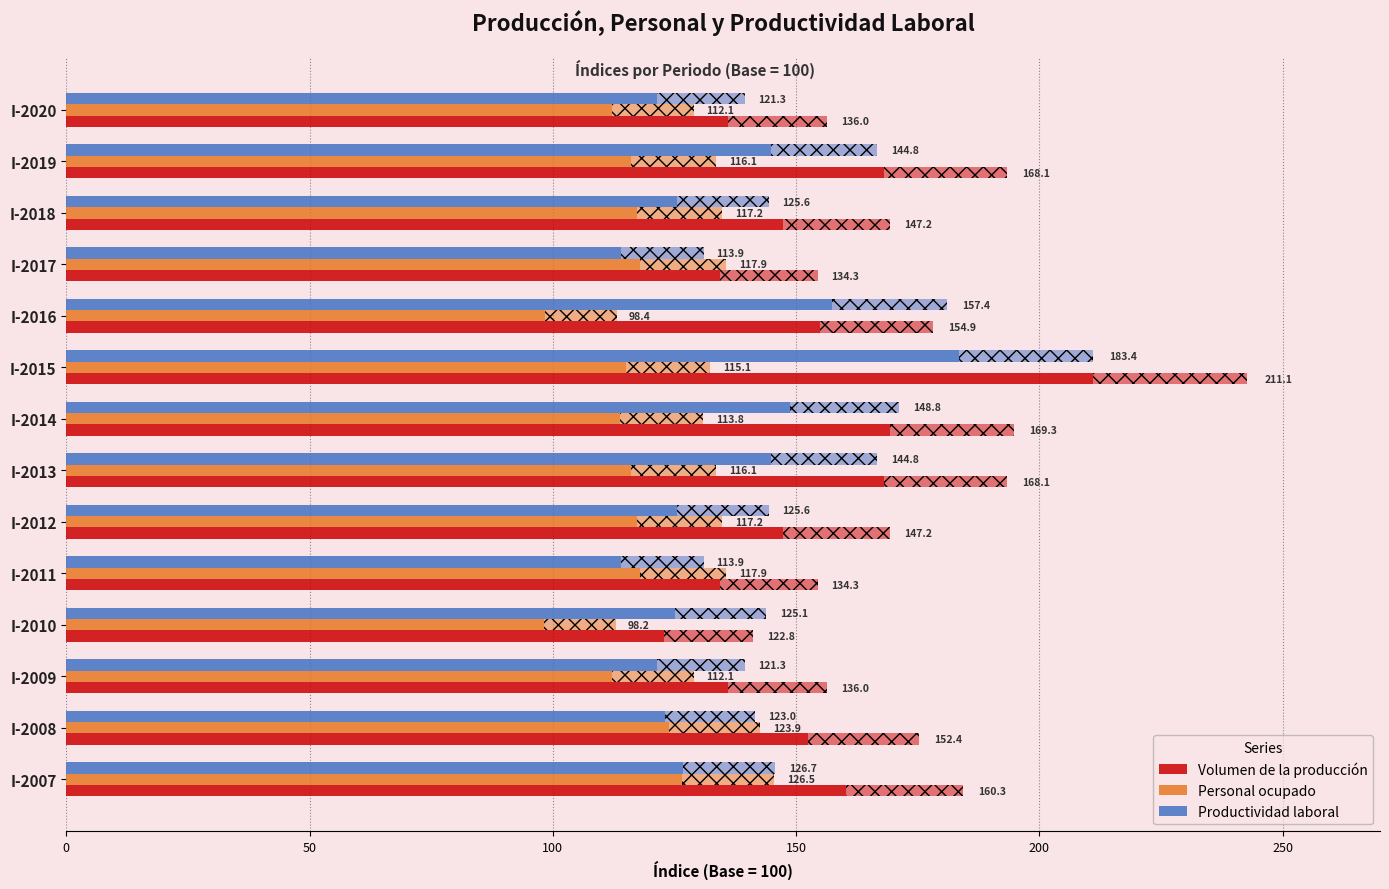

What value does the Personal ocupado series have at I-2012?

117.2